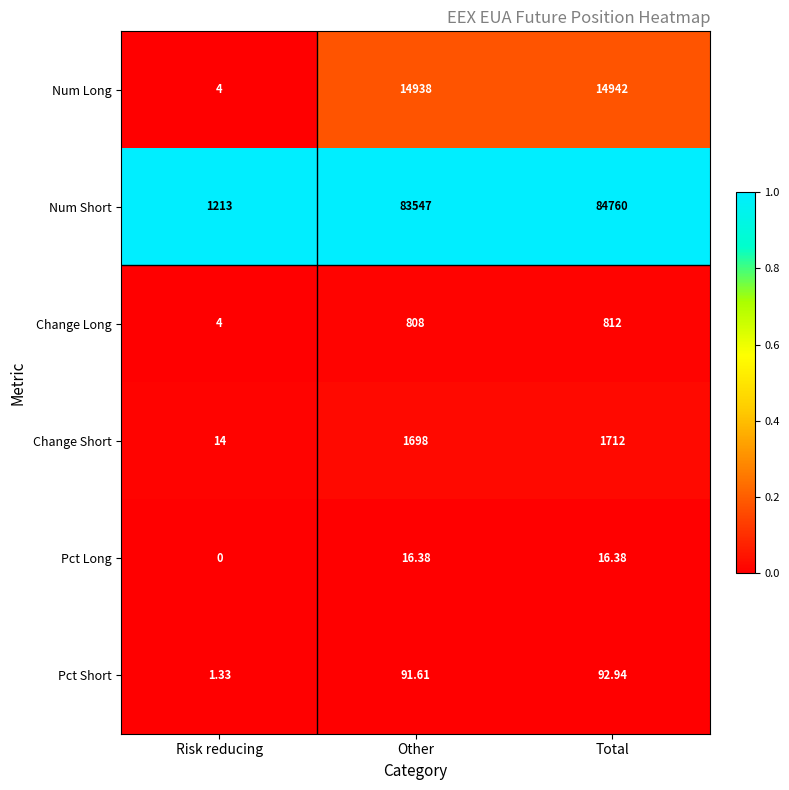

List the series in order of their peak value, lowest first.

Pct Long, Pct Short, Change Long, Change Short, Num Long, Num Short